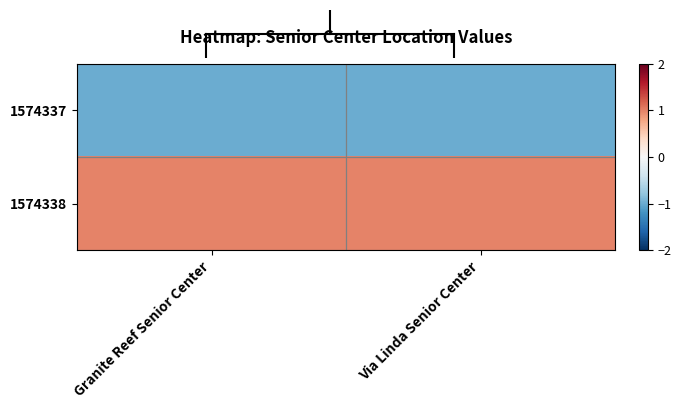

Reading left to right, what are all the values shown in this chart?

1574337: Granite Reef Senior Center=-1.0	Via Linda Senior Center=-1.0
1574338: Granite Reef Senior Center=1.0	Via Linda Senior Center=1.0